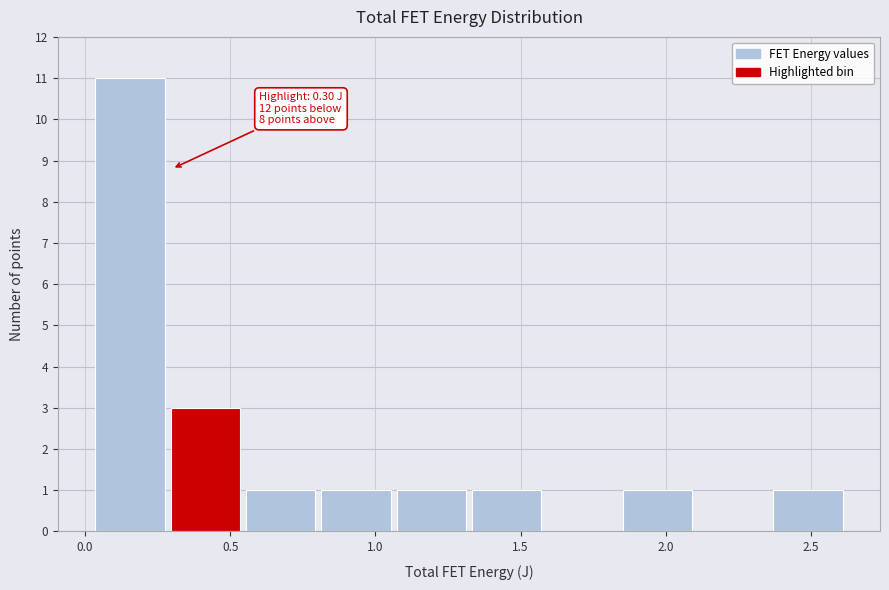

Which range on the x-axis has the tallest bar?

0.05 to 0.30